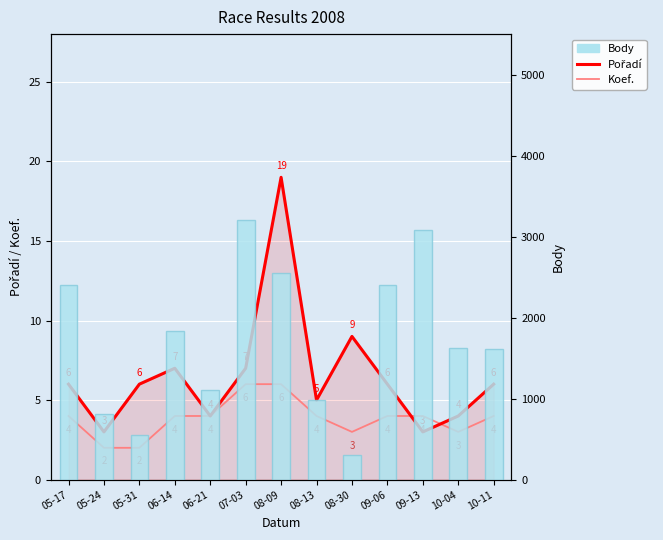

Is the value of Koef. at 08-13 greater than the value of Body at 08-09?

No